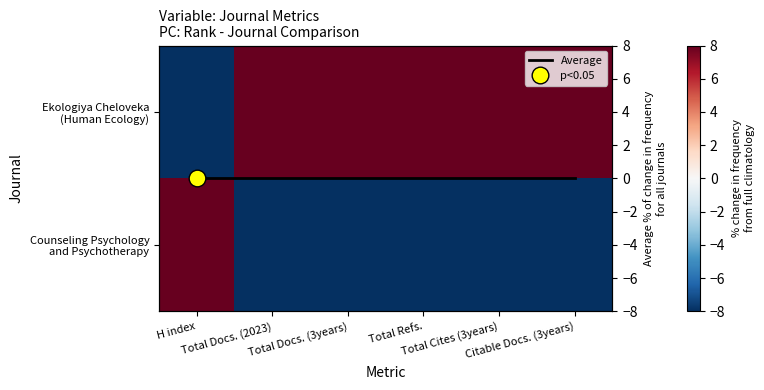

At Total Cites (3years), list the series in order from smallest to largest.

Counseling Psychology and Psychotherapy, Average, Ekologiya Cheloveka (Human Ecology)